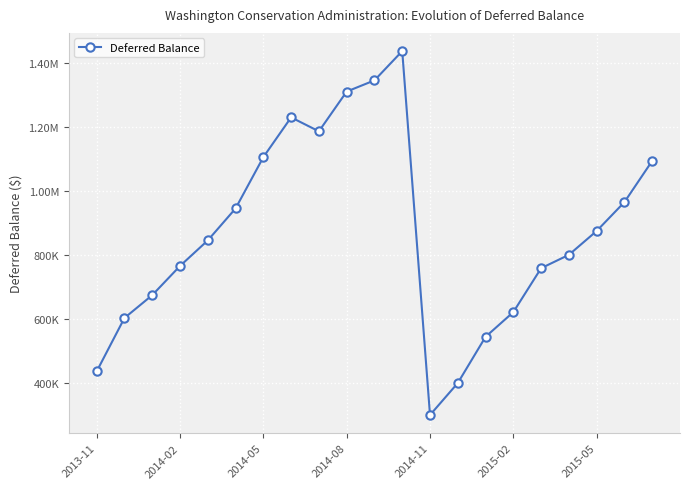

Is this an area chart (filled region under the line)?

No